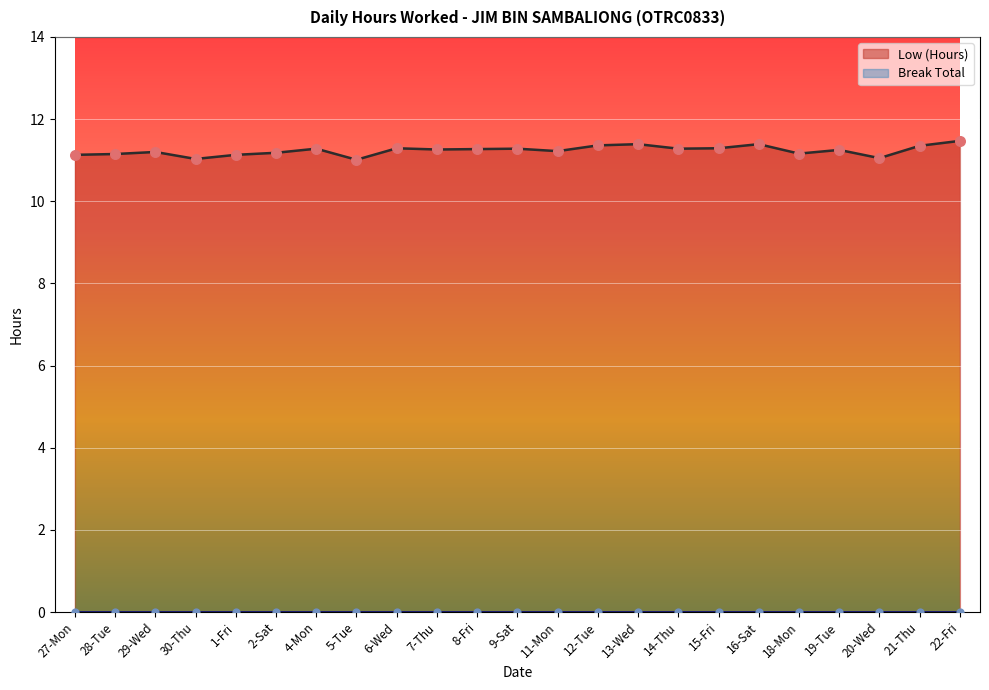

What is the change in value from 7-Thu to 18-Mon?

-0.1